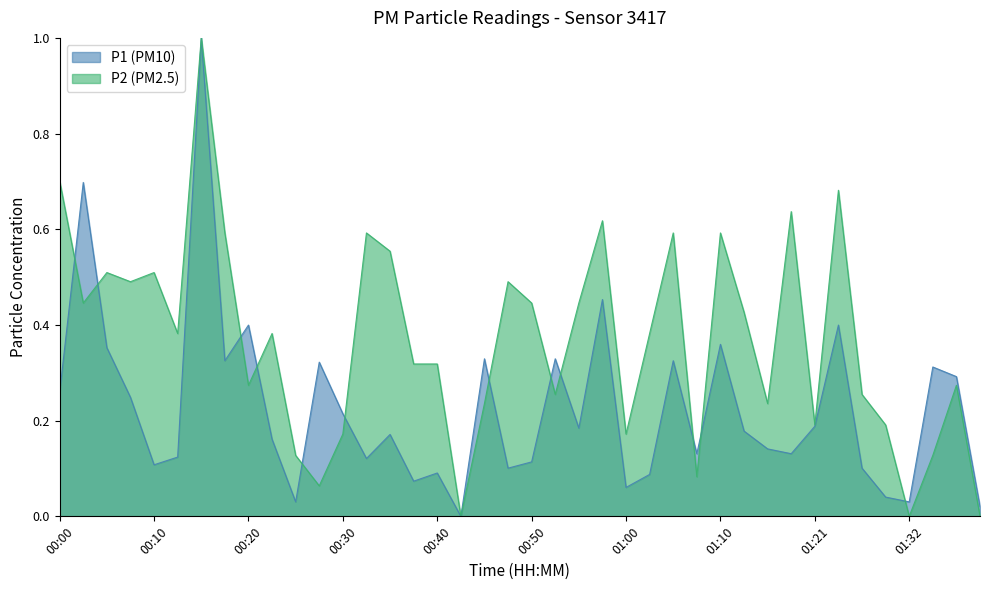

The value of P1 at 00:10 is 0.1. True or false?

False